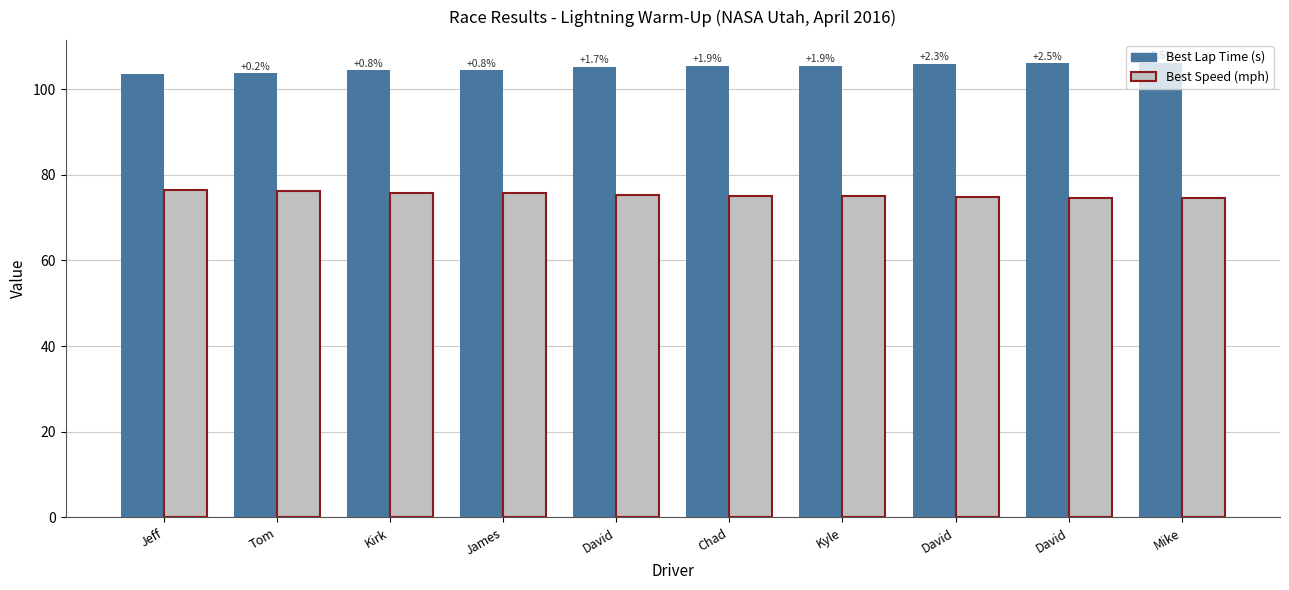

What value does the Best Speed (mph) series have at Mike?

74.6